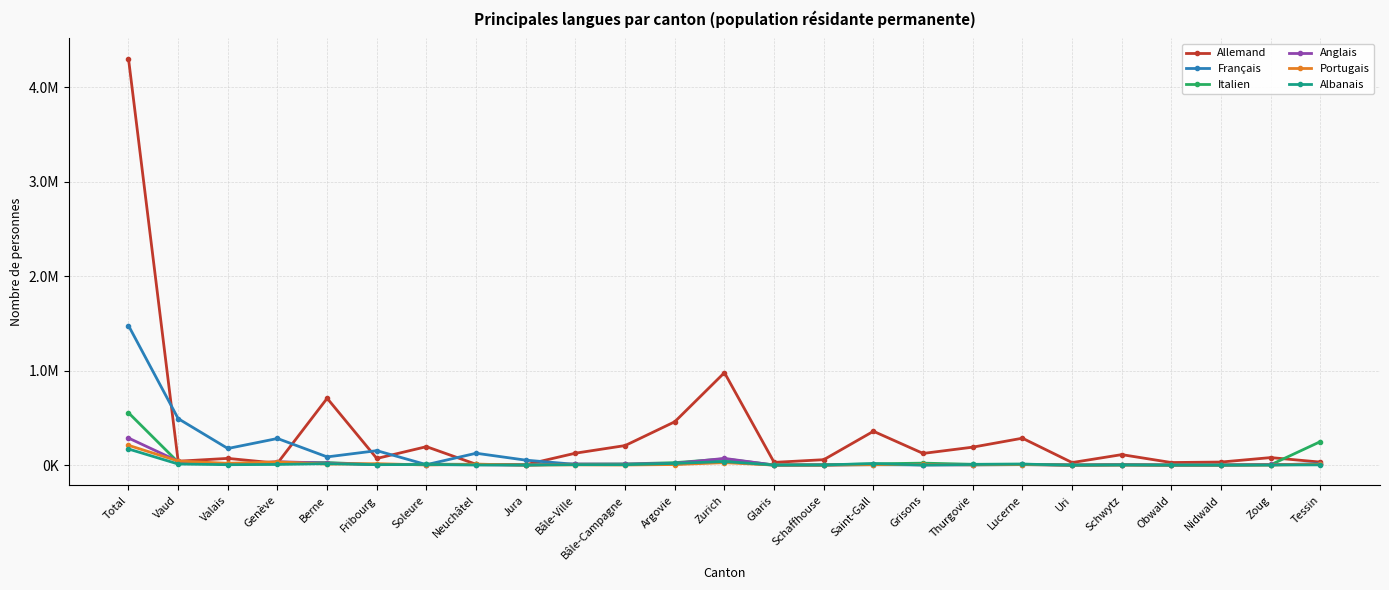

At how many categories does at least one series exceed 4147185?

1